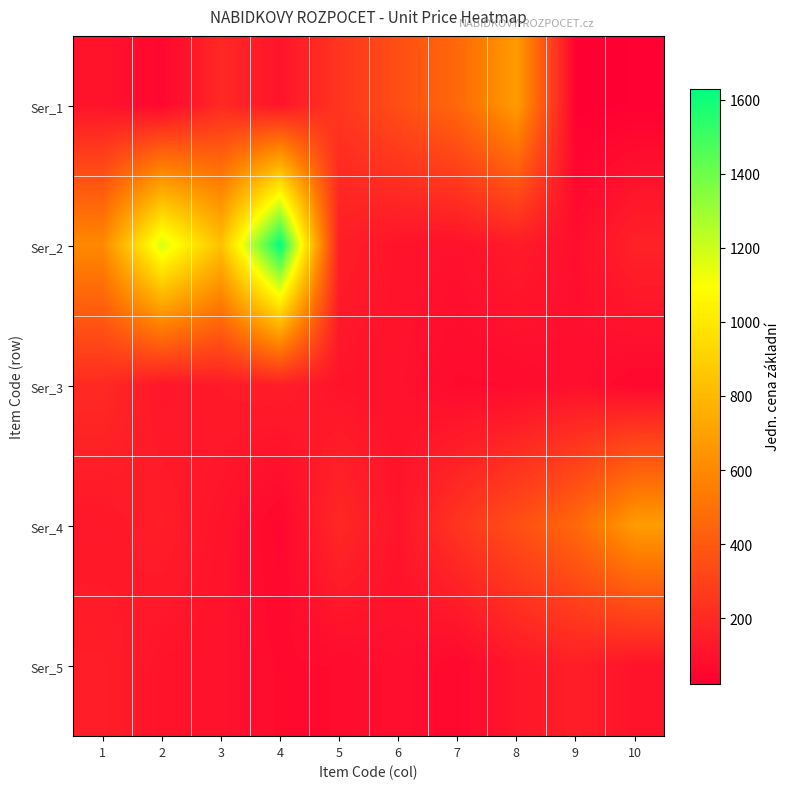

What is the maximum value shown in the chart?

1630.0